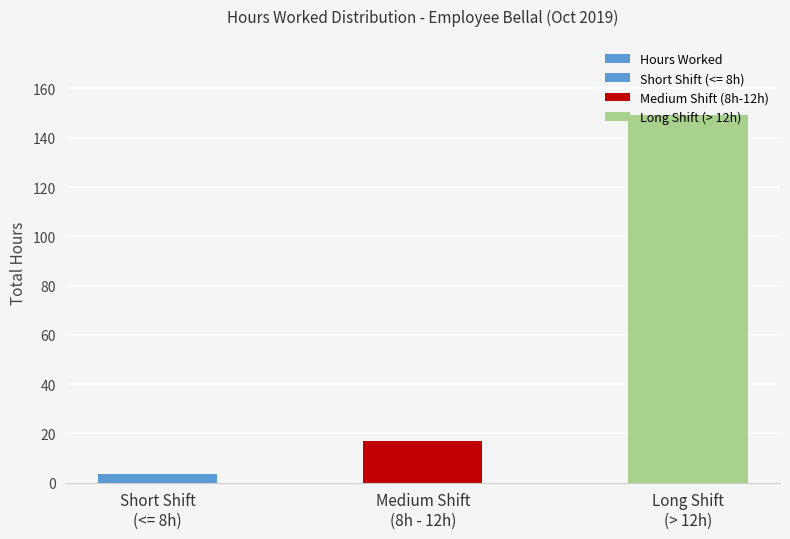

What is the ratio of the value at Long Shift
(> 12h) to the value at Medium Shift
(8h - 12h)?

8.9